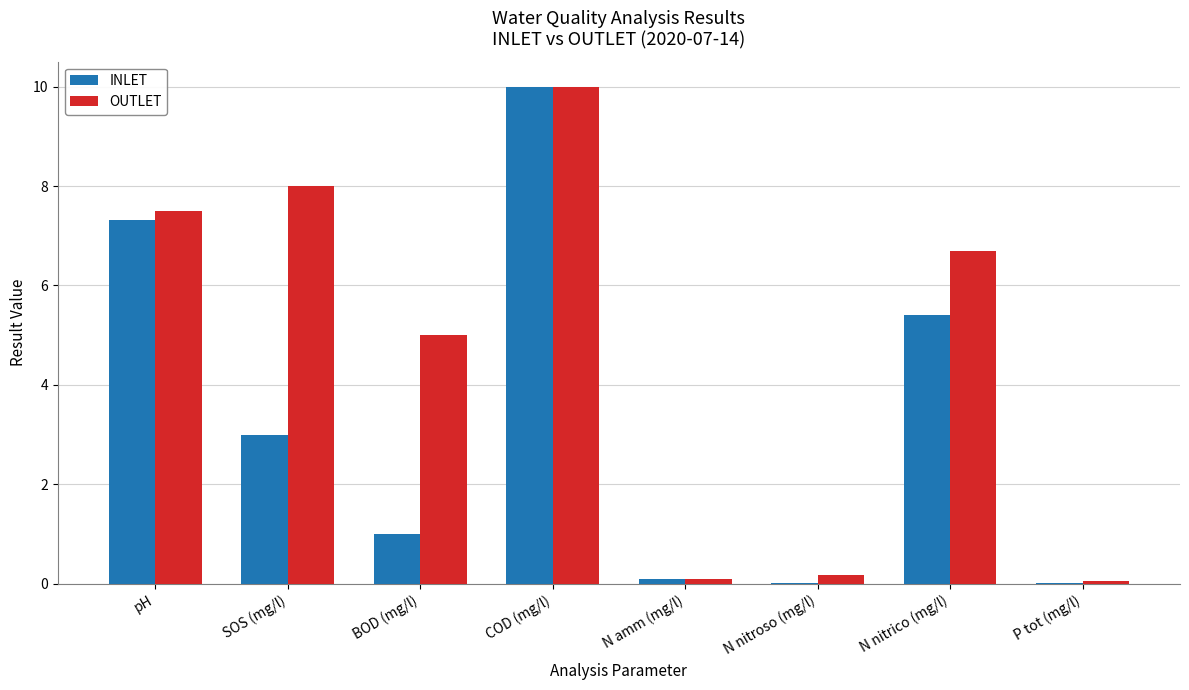

Between SOS (mg/l) and N nitroso (mg/l), which series saw the biggest shift?

OUTLET